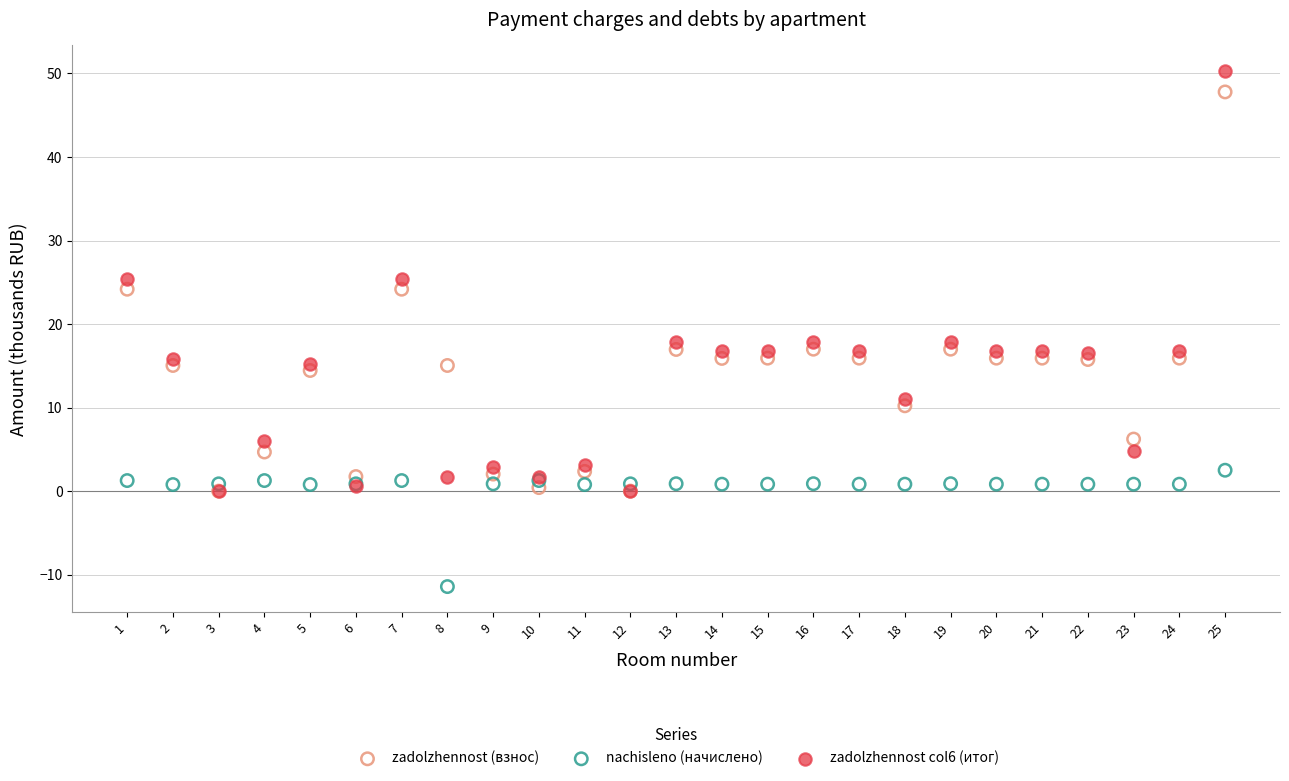

What are all the series names shown in the legend?

zadolzhennost (взнос), nachisleno (начислено), zadolzhennost col6 (итог)